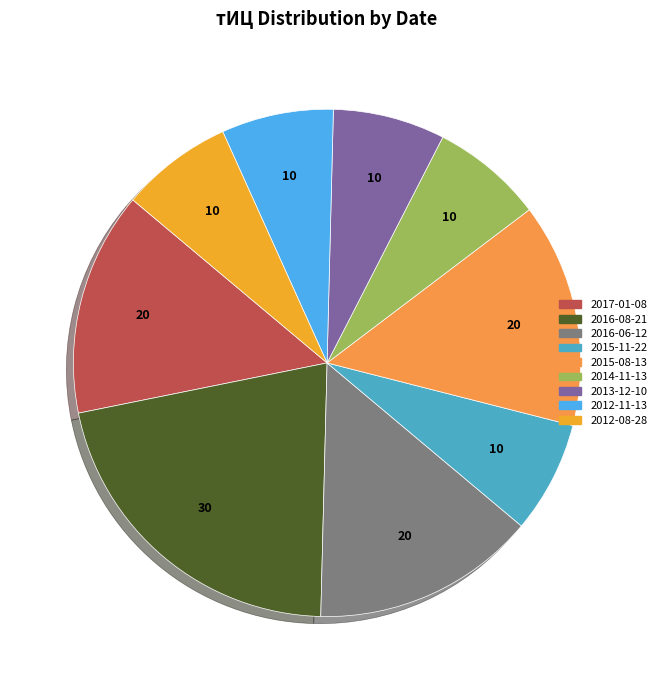

How many slices are in this pie chart?

9